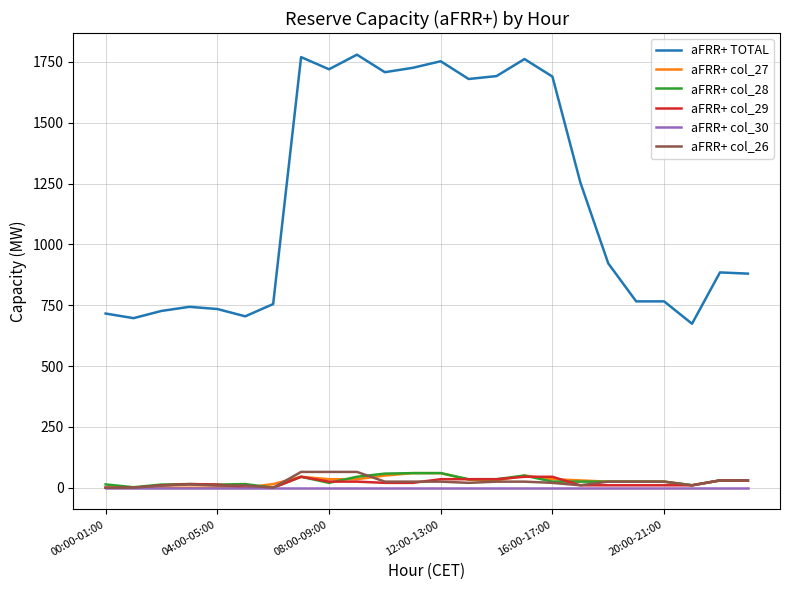

True or false: aFRR+ col_27 and aFRR+ TOTAL cross at least once.

False